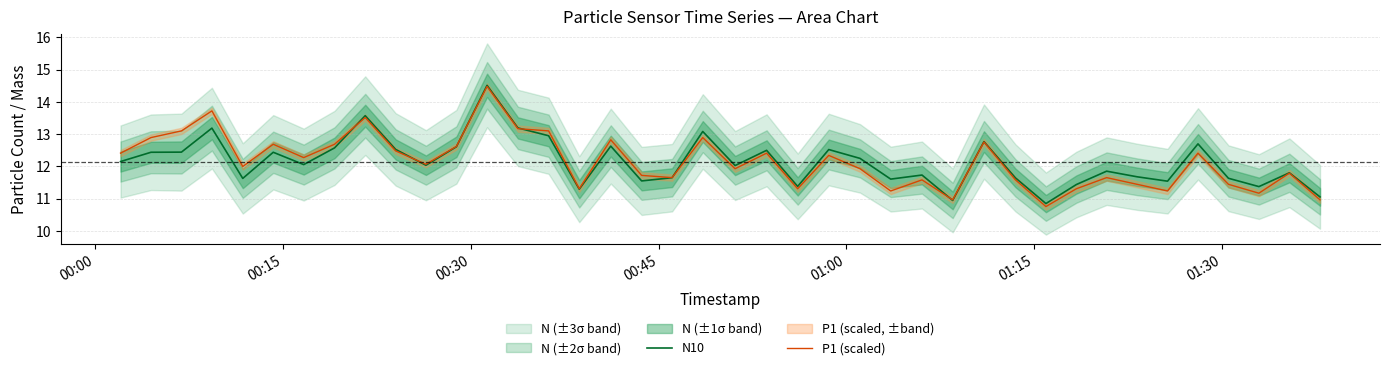

Count the number of categories in the chart.

40